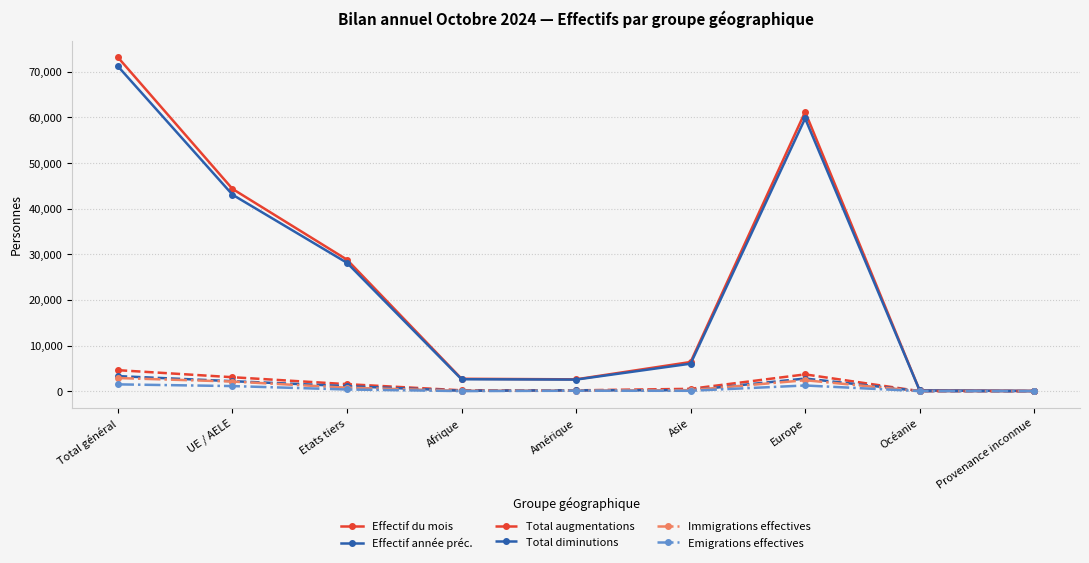

What is the total value across all series at Etats tiers?

60757